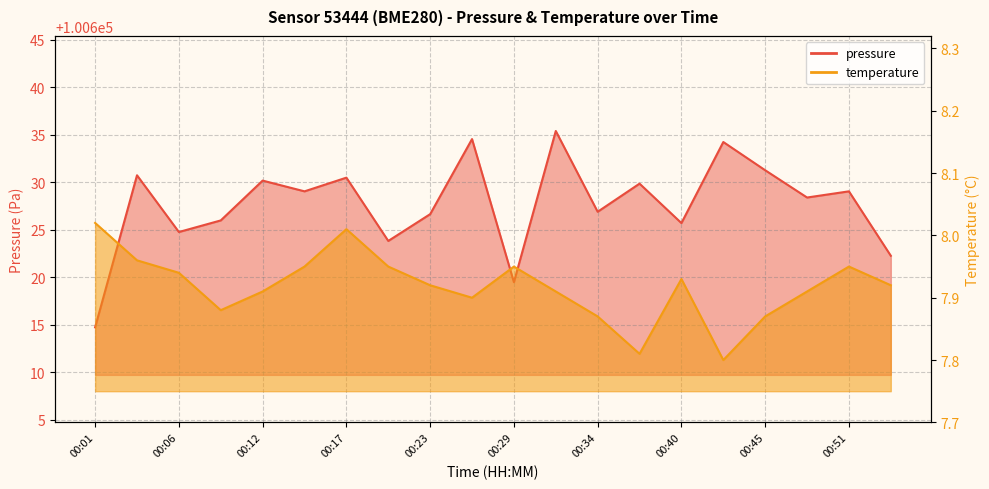

How many lines are shown in the chart?

2